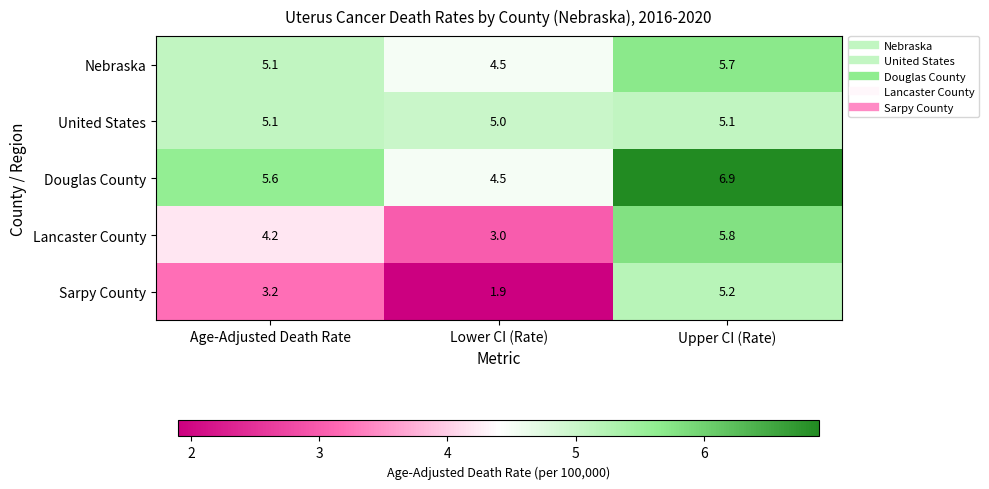

Which series changed the most between Age-Adjusted Death Rate and Lower CI (Rate)?

Sarpy County